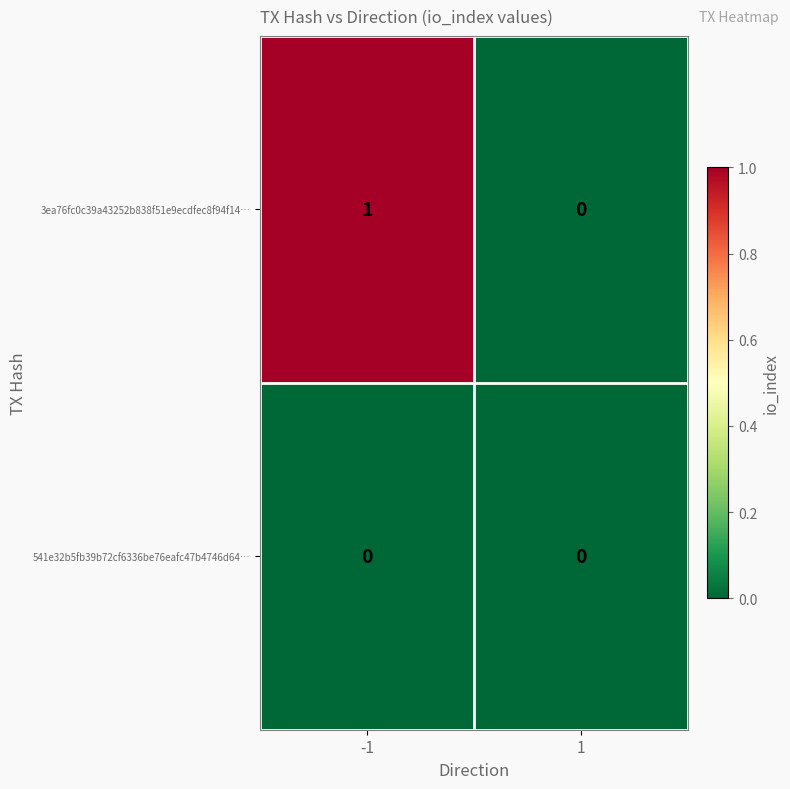

Reading left to right, what are all the values shown in this chart?

3ea76fc0c39a43252b838f51e9ecdfec8f94f14…: 1	0
541e32b5fb39b72cf6336be76eafc47b4746d64…: 0	0